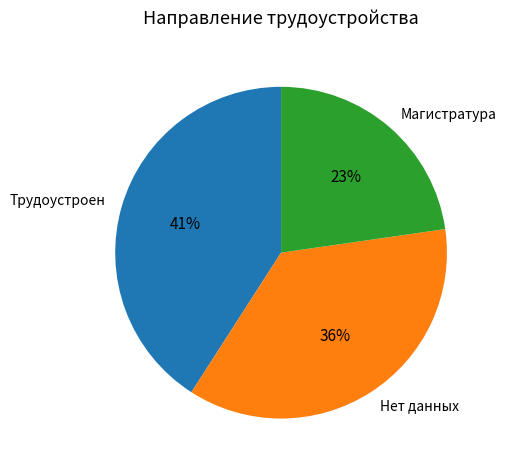

Rank the categories by value from highest to lowest.

Трудоустроен, Нет данных, Магистратура